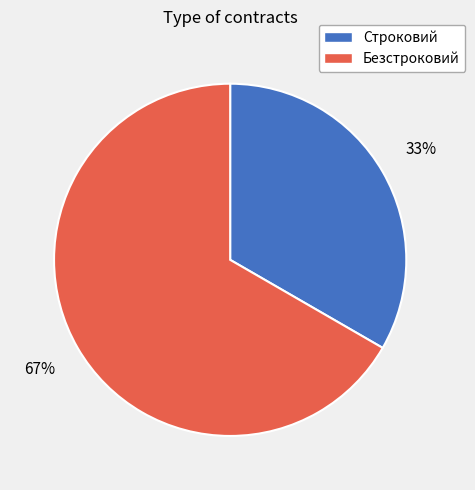

What percentage is the Безстроковий slice, to the nearest percent?

67%